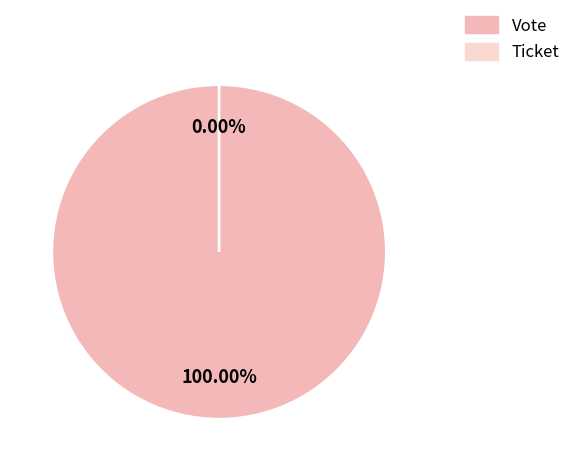

To the nearest percent, what percentage of the pie is Vote?

100%